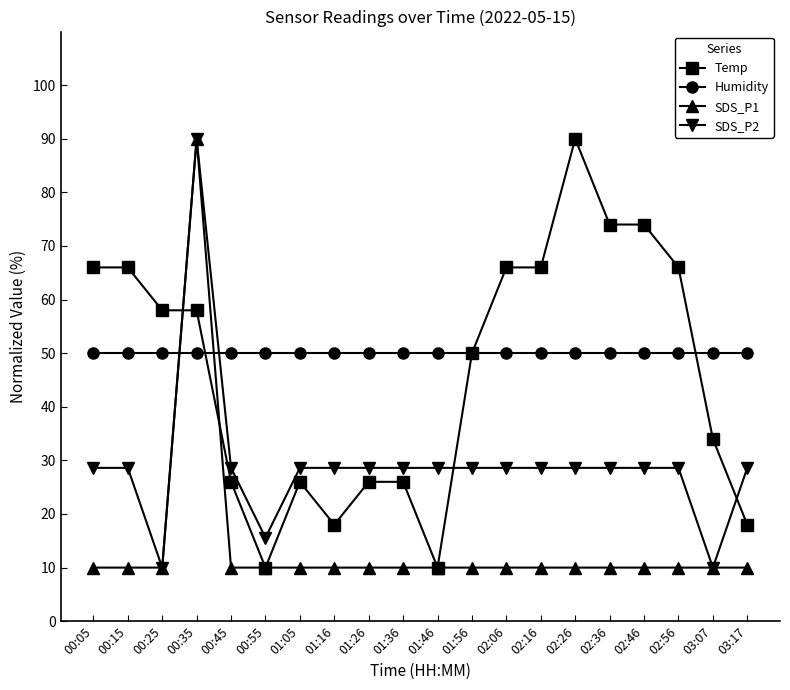

Is this an area chart (filled region under the line)?

No